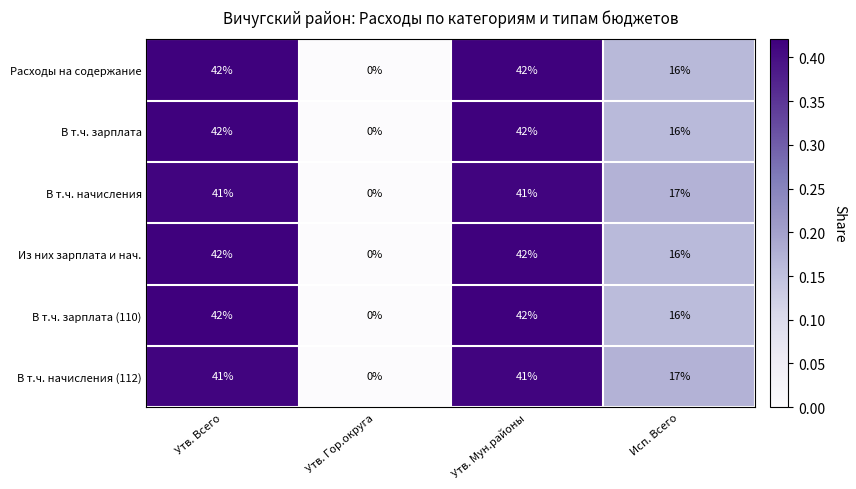

What is the approximate value of В т.ч. начисления at Утв. Мун.районы, to the nearest 5?

40